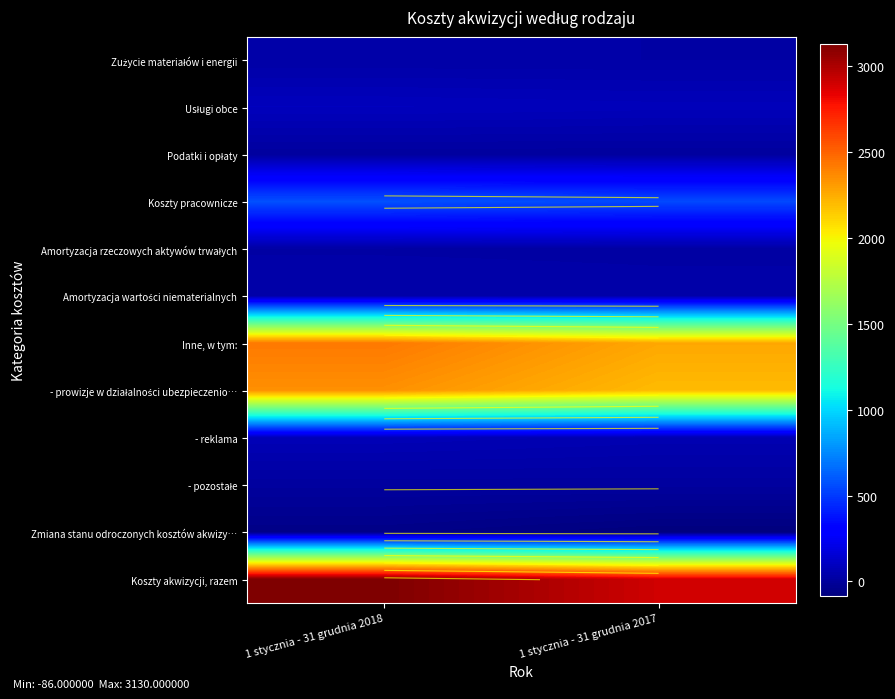

What is the minimum value for Amortyzacja wartości niematerialnych?

34